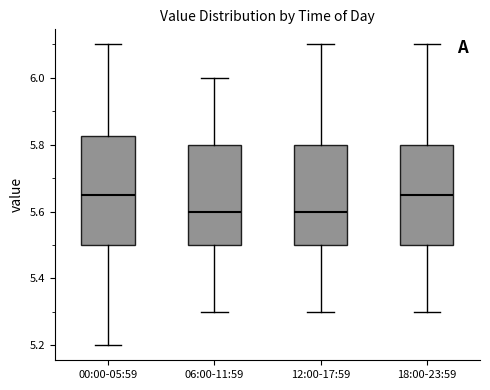

Reading left to right, transcribe this box plot: for each box, give where its median line is, the range the box spans, and where its two whiskers end, as read against the y-axis. The values are not printed on the chart, so give them approximately, as read against the axis.

00:00-05:59: median 5.66, box 5.50 to 5.82, whiskers 5.20 to 6.10
06:00-11:59: median 5.60, box 5.50 to 5.80, whiskers 5.30 to 6.00
12:00-17:59: median 5.60, box 5.50 to 5.80, whiskers 5.30 to 6.10
18:00-23:59: median 5.66, box 5.50 to 5.80, whiskers 5.30 to 6.10